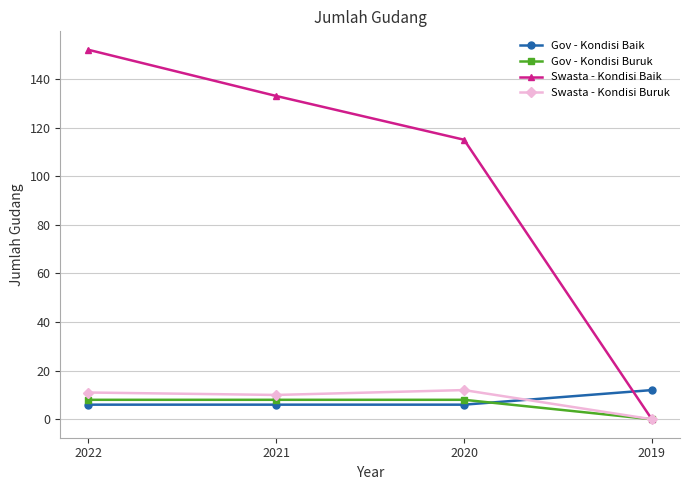

What is the total value across all series at 2022?

177